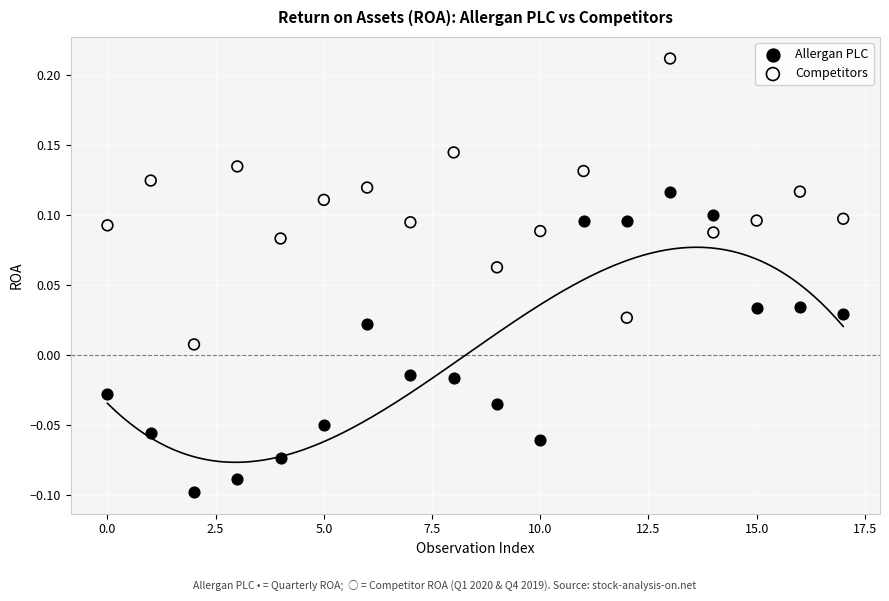

Across all data points, what is the range of Y values (max minus min)?

0.3